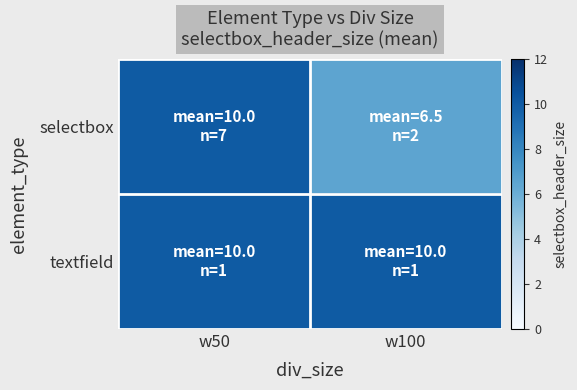

Reading right to left, list all the values displayed in this chart.

selectbox: w100=6.5	w50=10.0
textfield: w100=10.0	w50=10.0